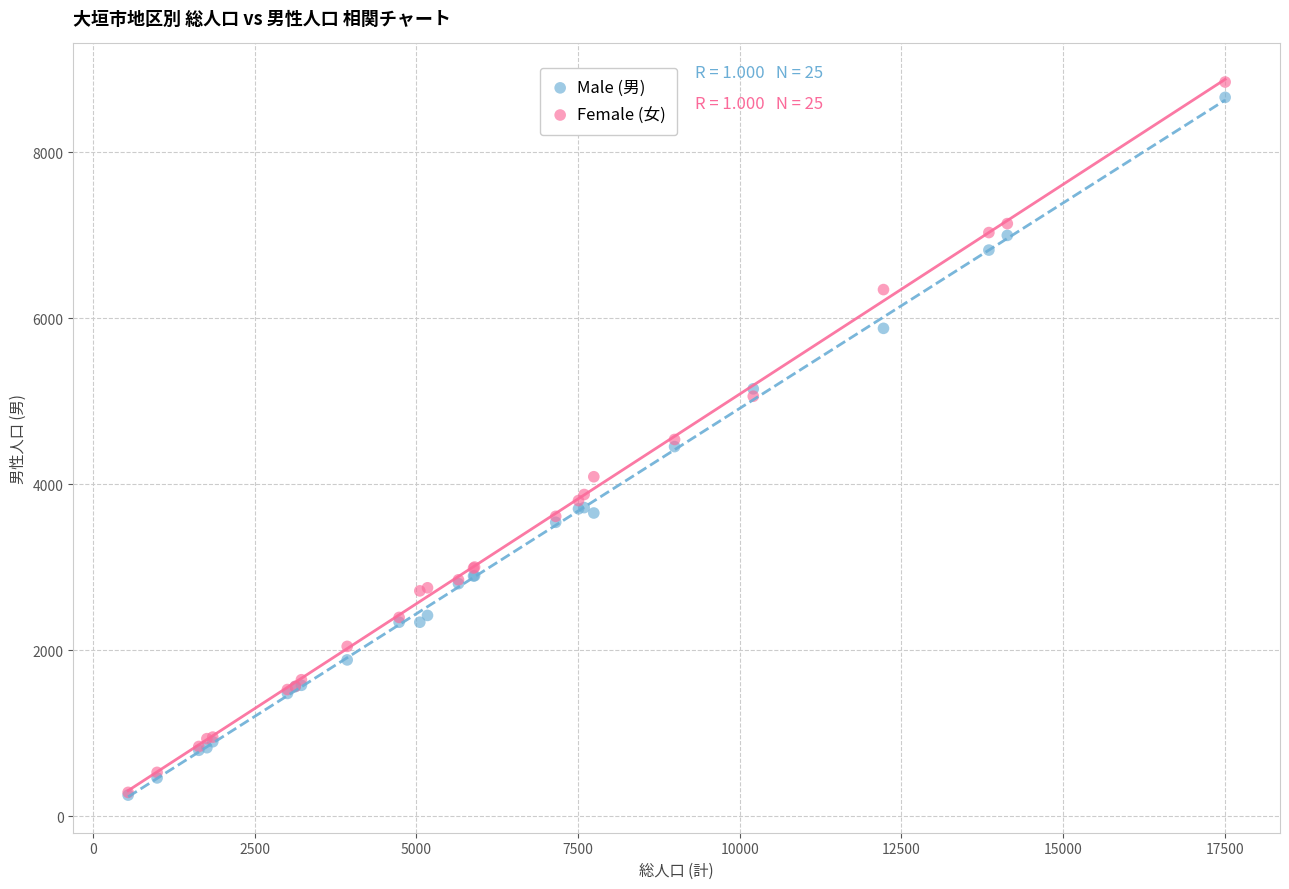

Which series has the widest spread of Y values?

Female (女)